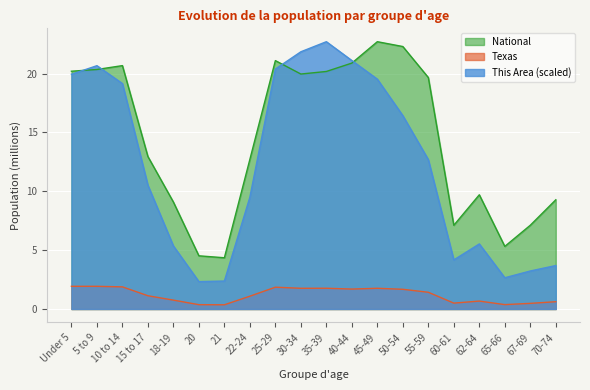

True or false: This Area and Texas intersect in this chart.

False